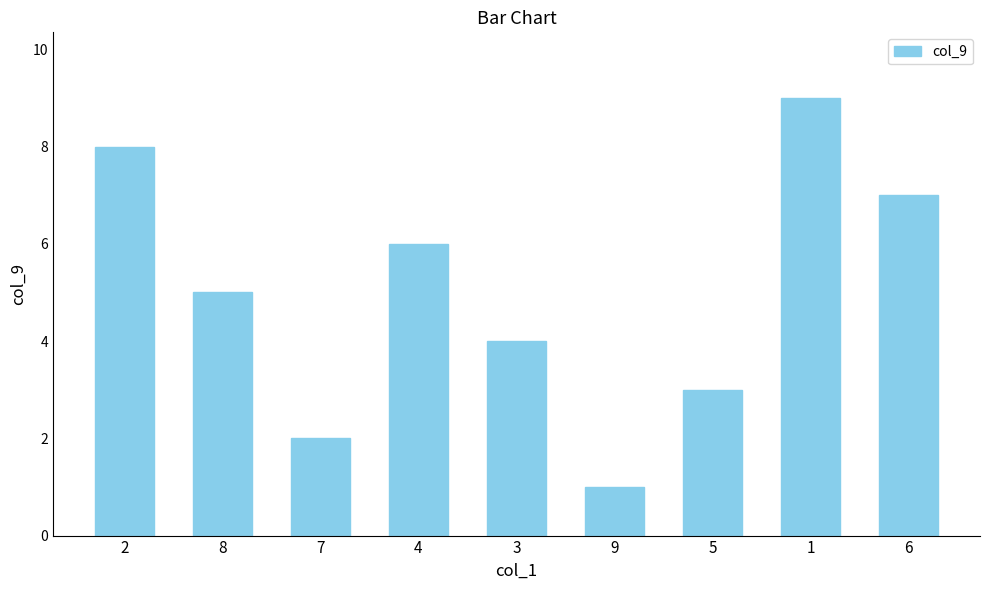

Are the bars grouped side by side (vs. stacked)?

No